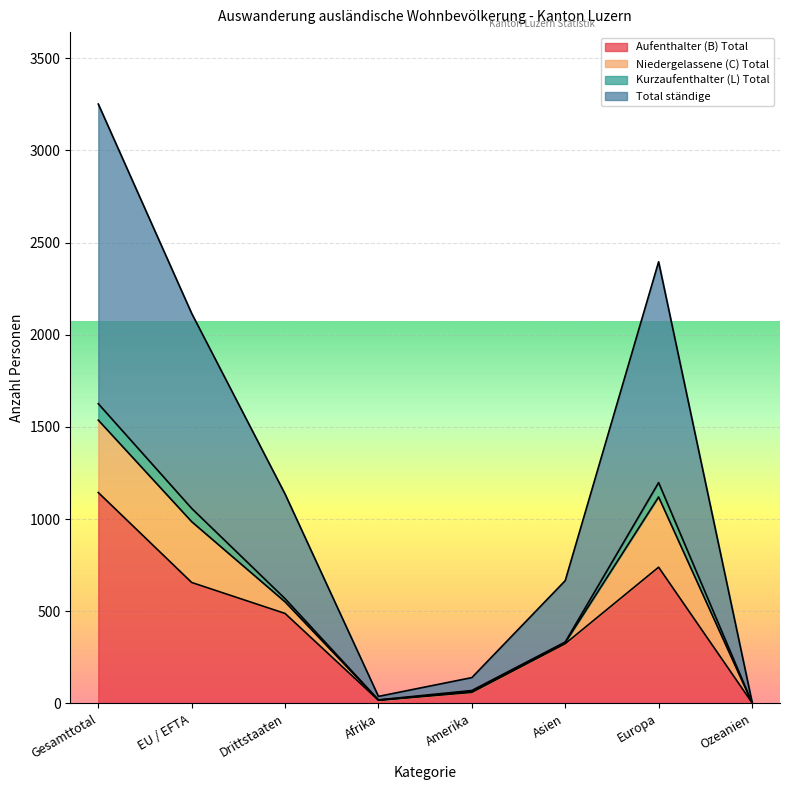

Where is the first local minimum for Aufenthalter (B) Total?

Afrika